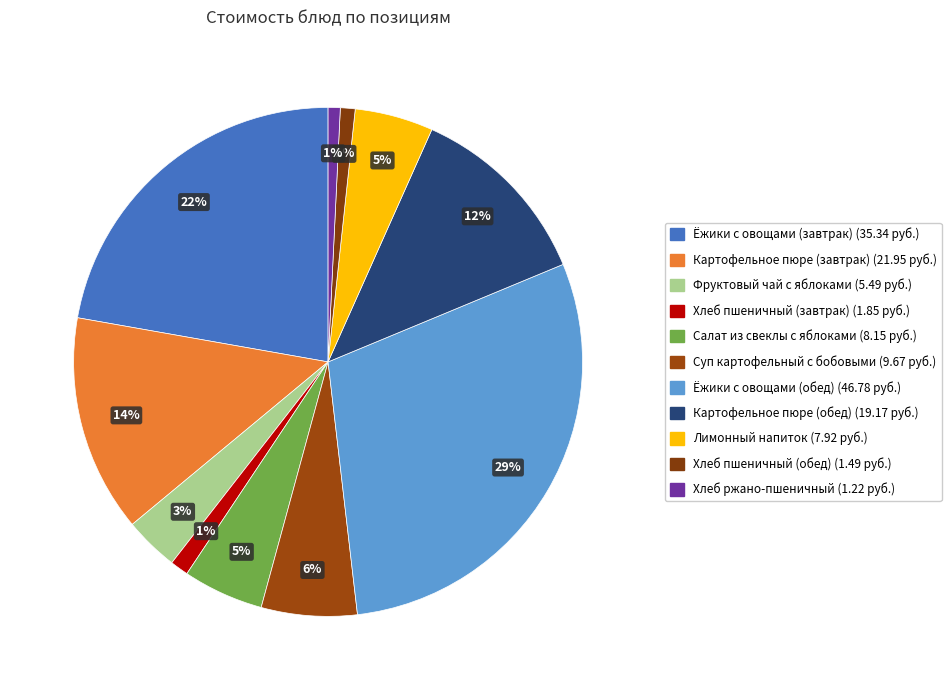

Which category has the biggest portion of the pie?

Ёжики с овощами (обед)